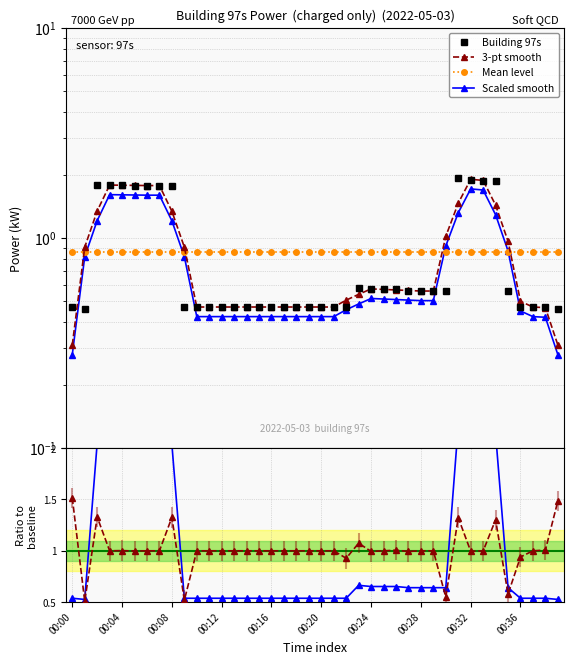

How many times do 3-pt smooth and Mean level cross each other?

4